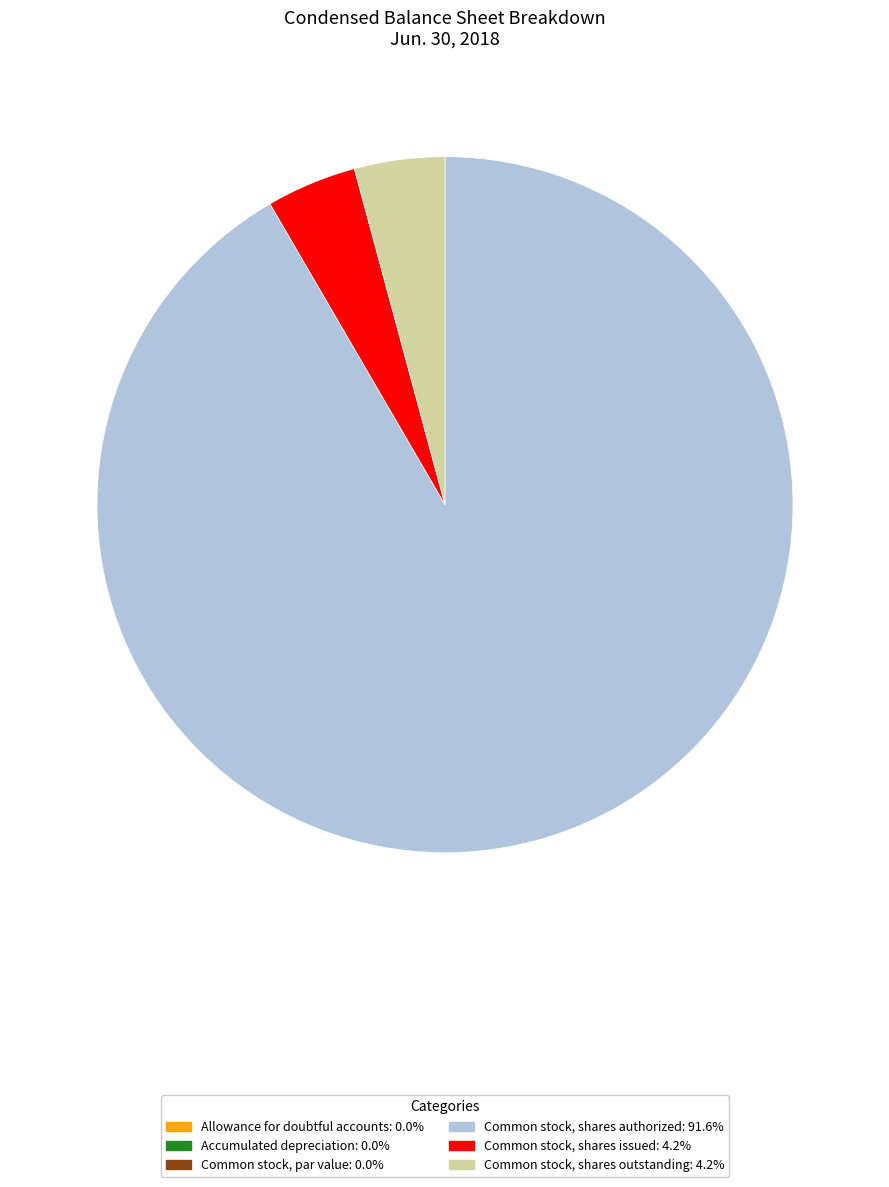

Is the sum of Common stock, shares outstanding: 4.2% and Common stock, shares issued: 4.2% greater than half?

No